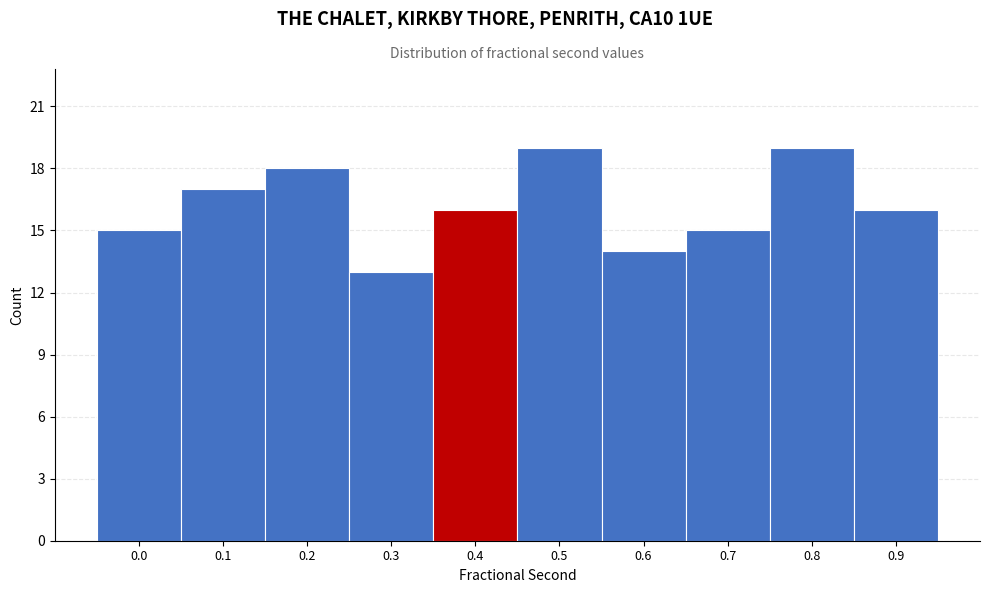

Reading left to right, what are all the values shown in this chart?

0.0=15	0.1=17	0.2=18	0.3=13	0.4=16	0.5=19	0.6=14	0.7=15	0.8=19	0.9=16